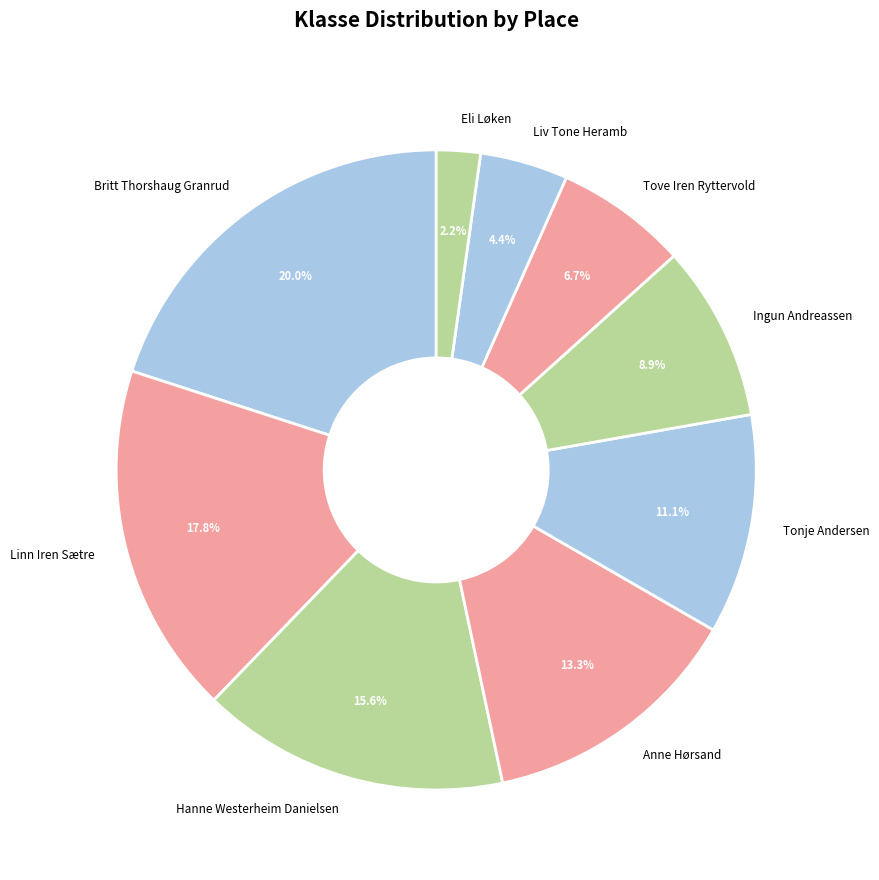

Is there a majority slice in this chart?

No